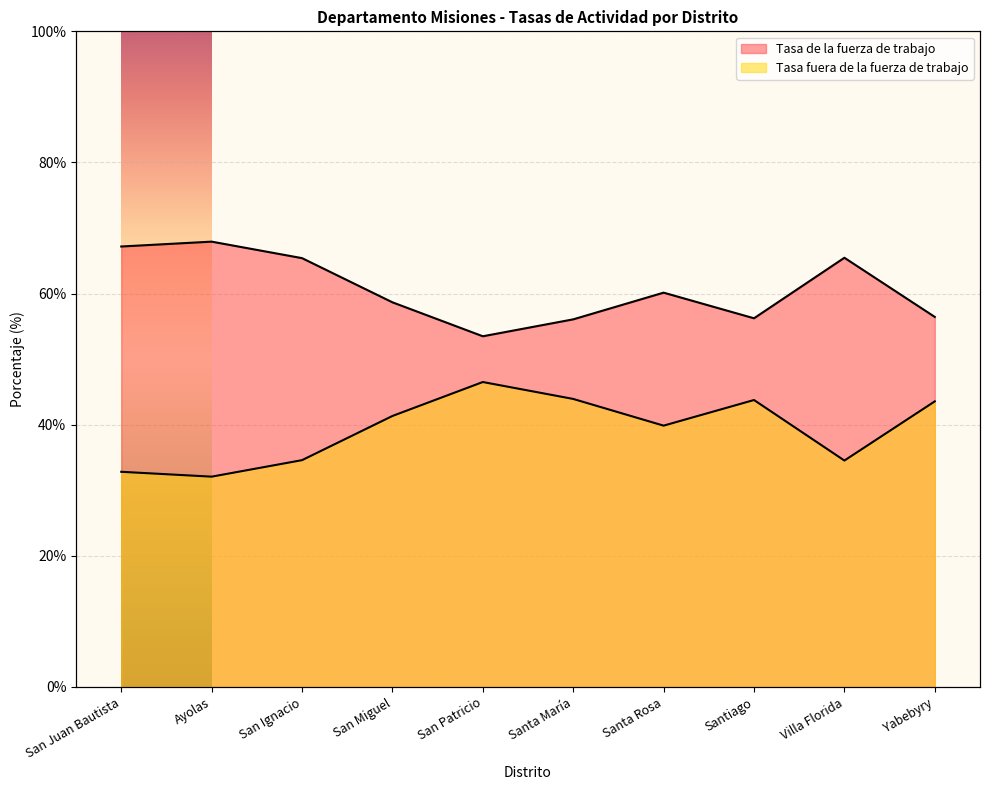

What are all the series names shown in the legend?

Tasa de la fuerza de trabajo, Tasa fuera de la fuerza de trabajo